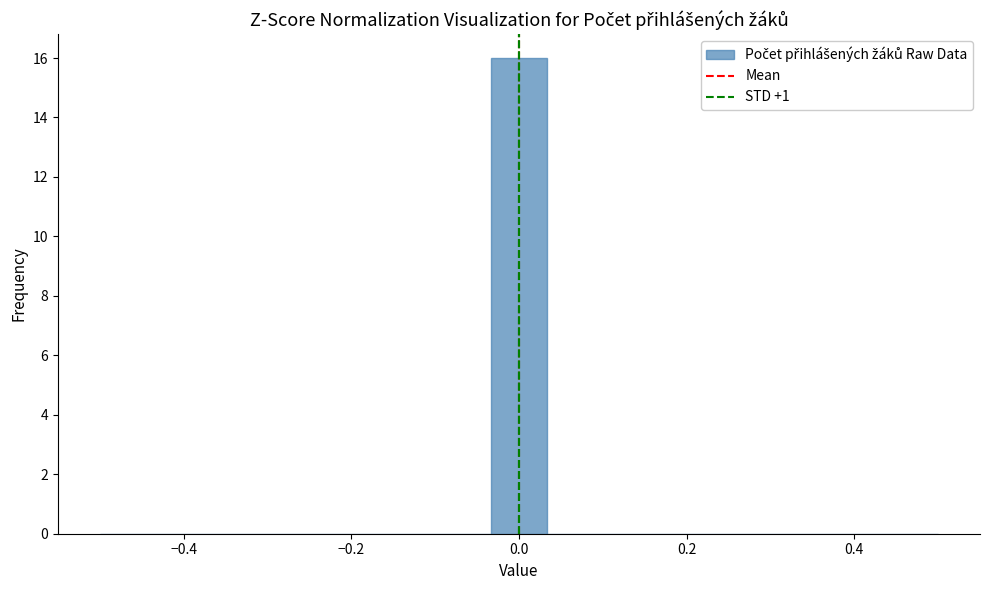

Around what value on the x-axis is the tallest bar? Give the approximate position of its centre, as read against the axis.

0.00